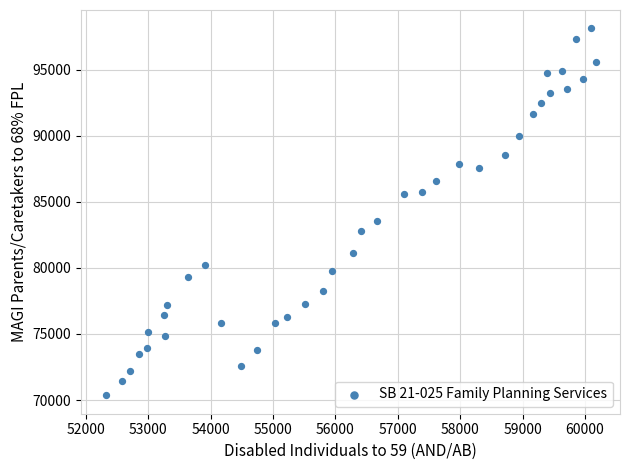

What is the range of Y values (max minus min)?

27764